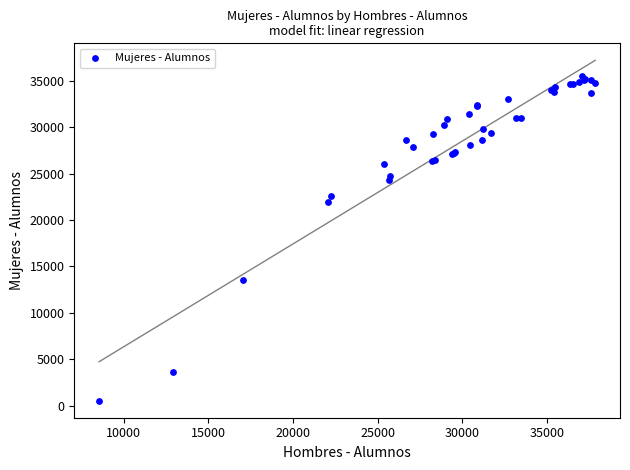

What Y value in the scatter plot is closest to 18007?

21903